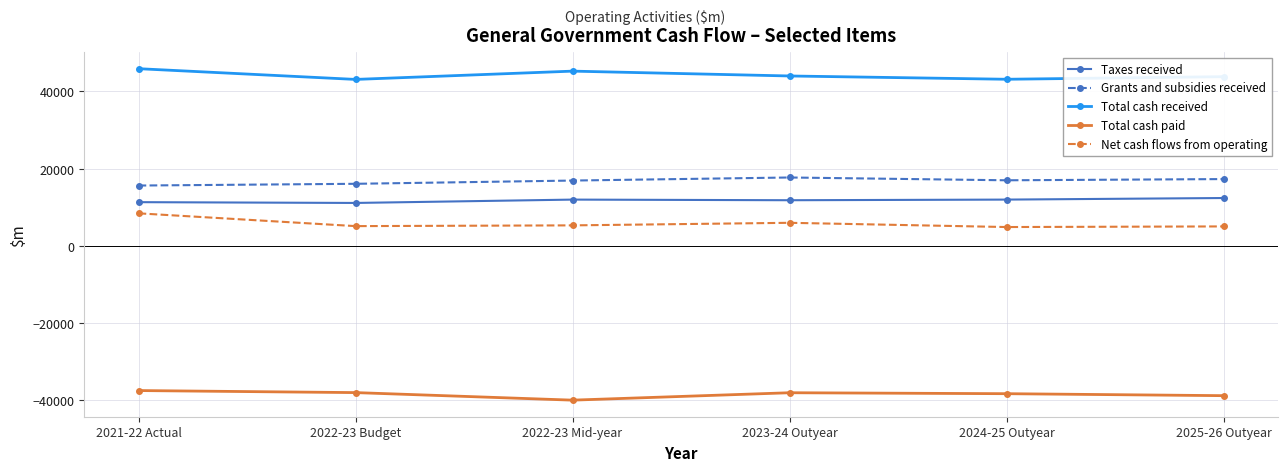

List the series in order of their peak value, lowest first.

Total cash paid, Net cash flows from operating, Taxes received, Grants and subsidies received, Total cash received